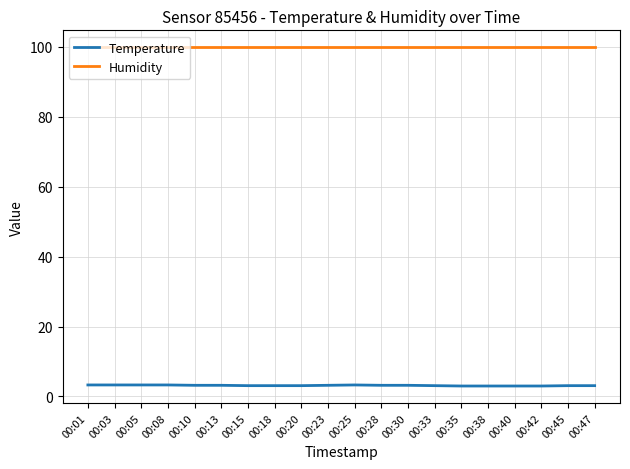

What is the greatest value displayed?

99.9